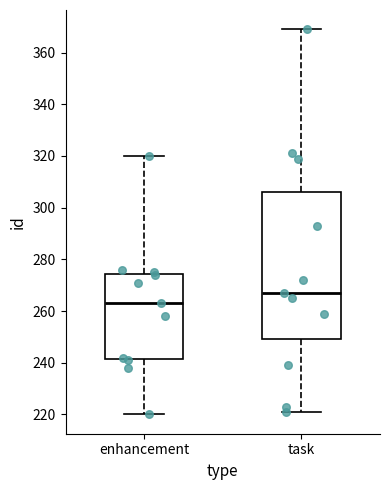

Where is the lower edge of the box for task on the y-axis? The values are not printed on the chart, so give them approximately, as read against the axis.

250